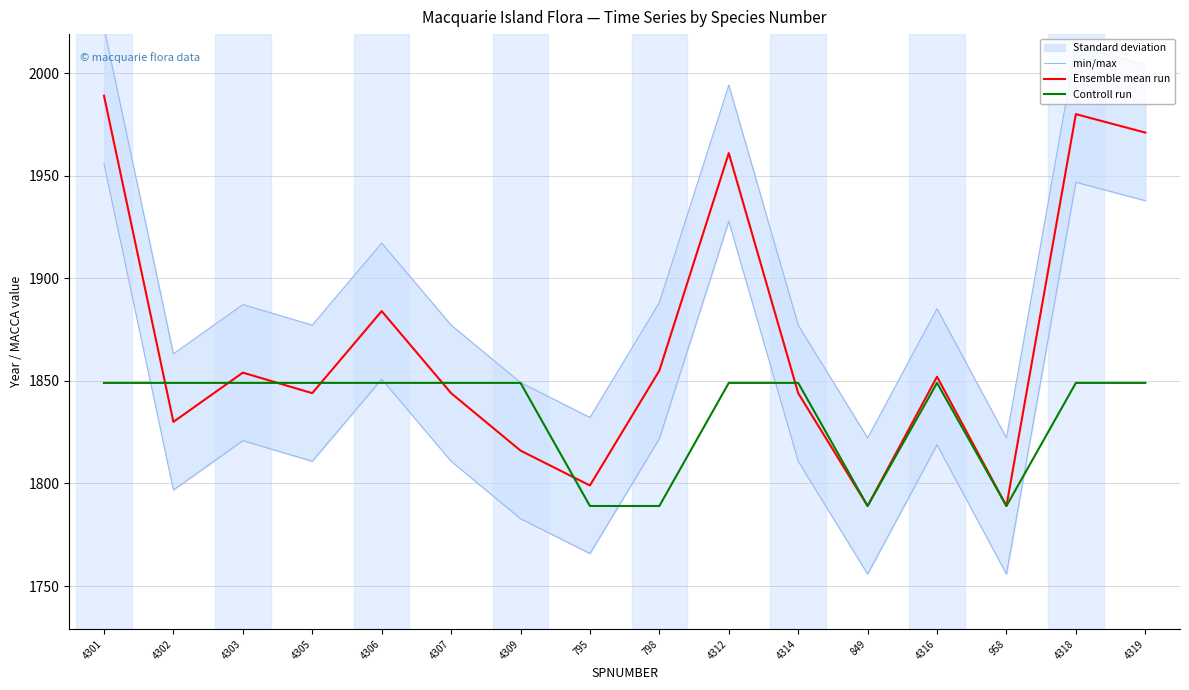

Does the chart have visible grid lines?

Yes